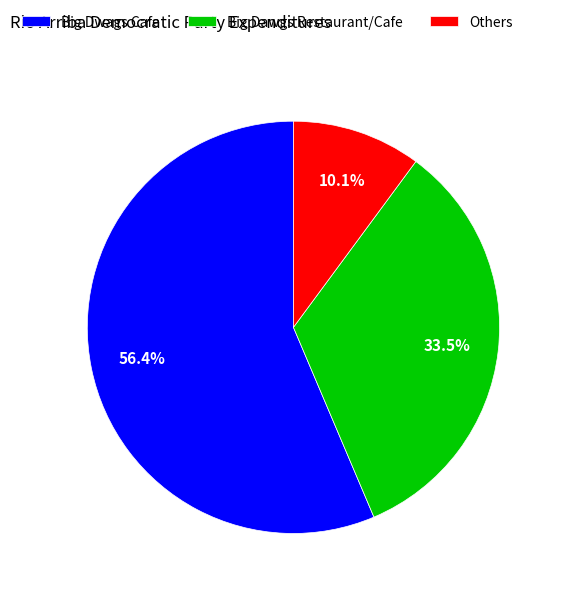

Which category has the smallest portion of the pie?

Others